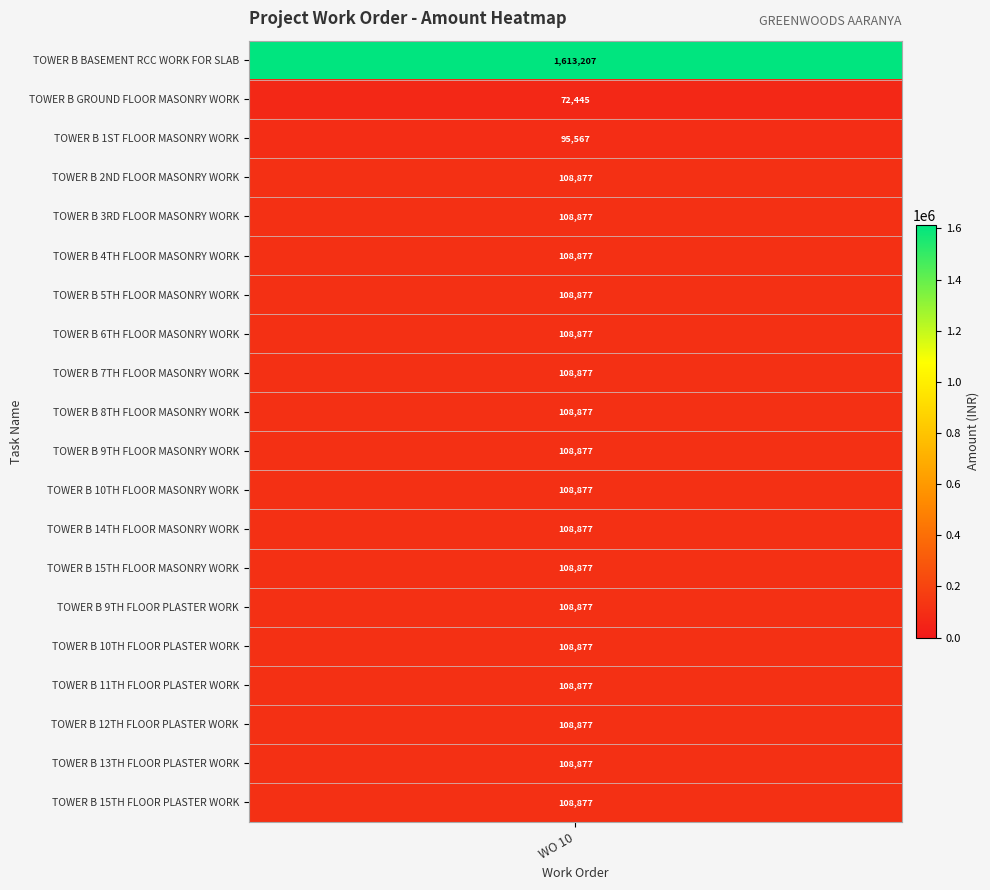

True or false: the data shows 65864.9 at TOWER B 13TH FLOOR PLASTER WORK.

False